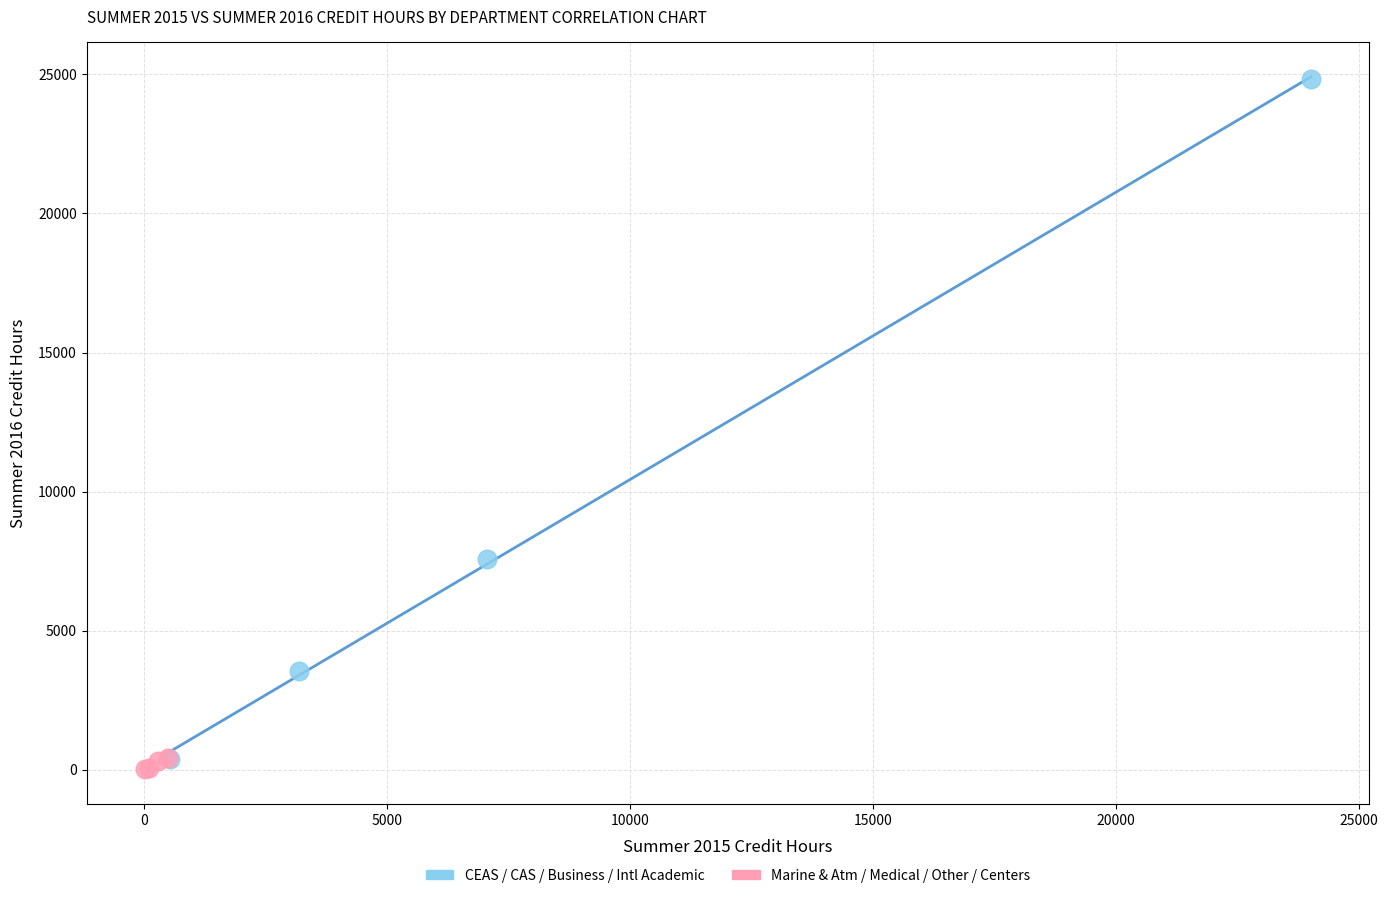

Which series has the widest spread of Y values?

CEAS / CAS / Business / Intl Academic